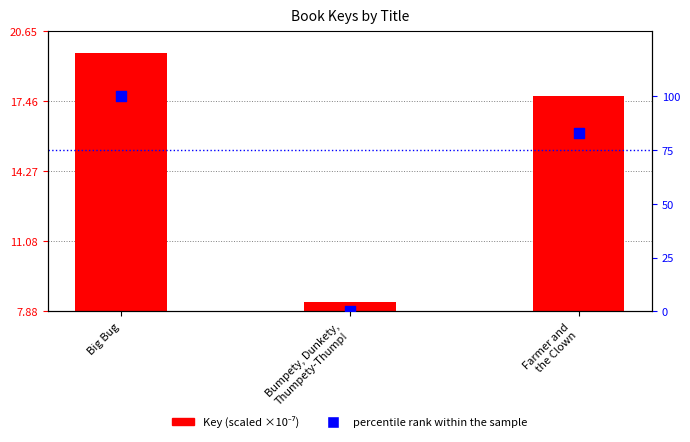

Which series reaches the maximum Y coordinate?

percentile rank within the sample